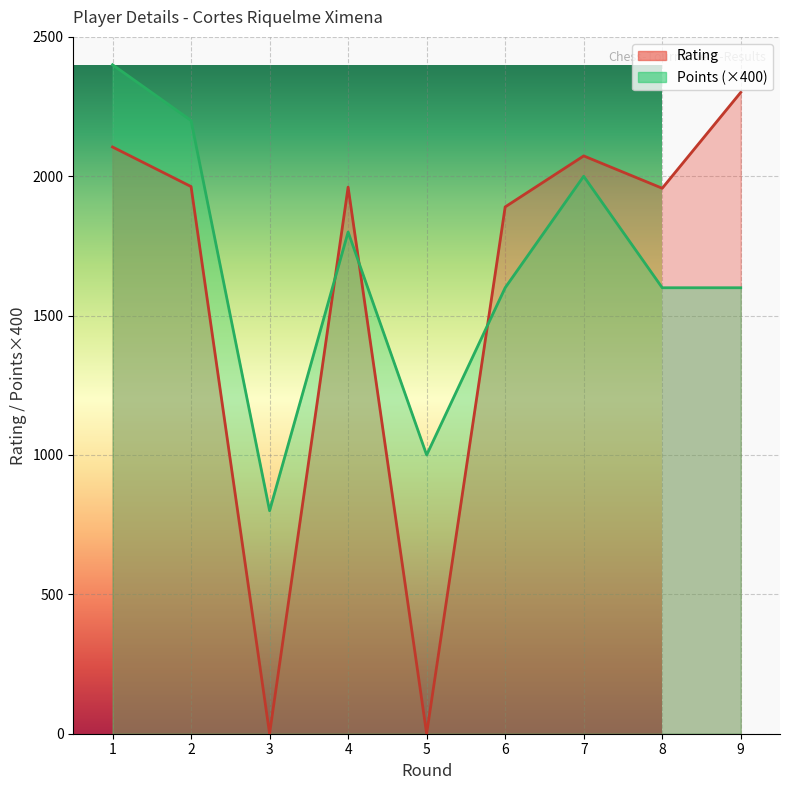

Which series ends up on top after the final intersection of Points and Rating?

Rating